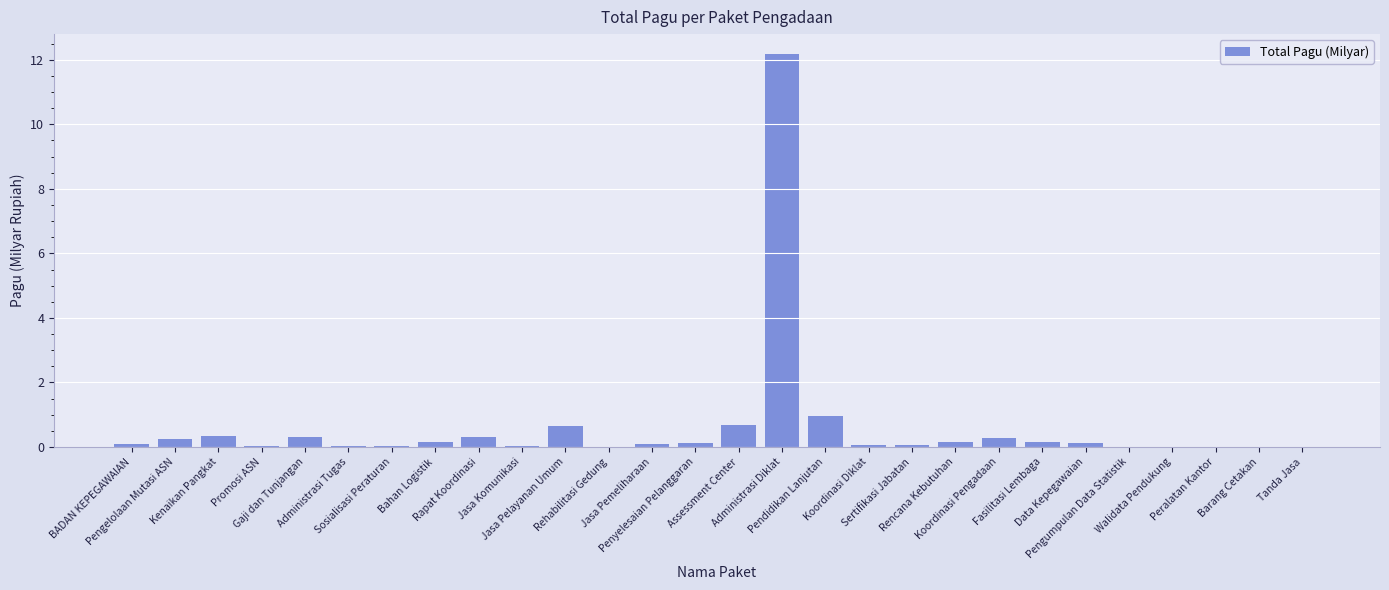

What is the average value?

0.6